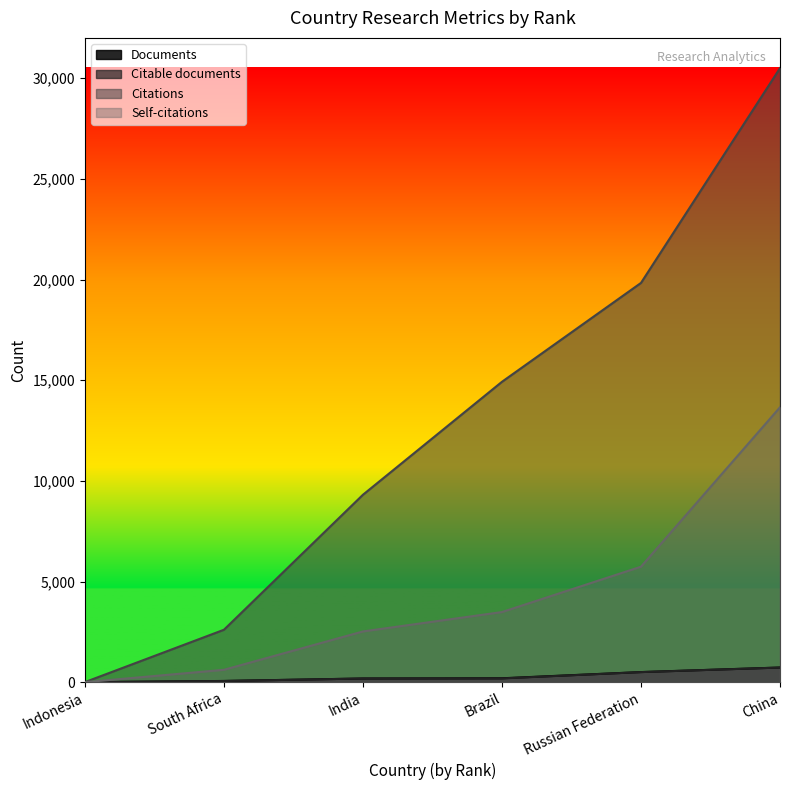

Reading right to left, what are all the values shown in this chart?

Documents: 731	505	197	186	64	3
Citable documents: 730	503	189	186	61	3
Citations: 30498	19832	14922	9312	2607	7
Self-citations: 13657	5739	3486	2523	618	3